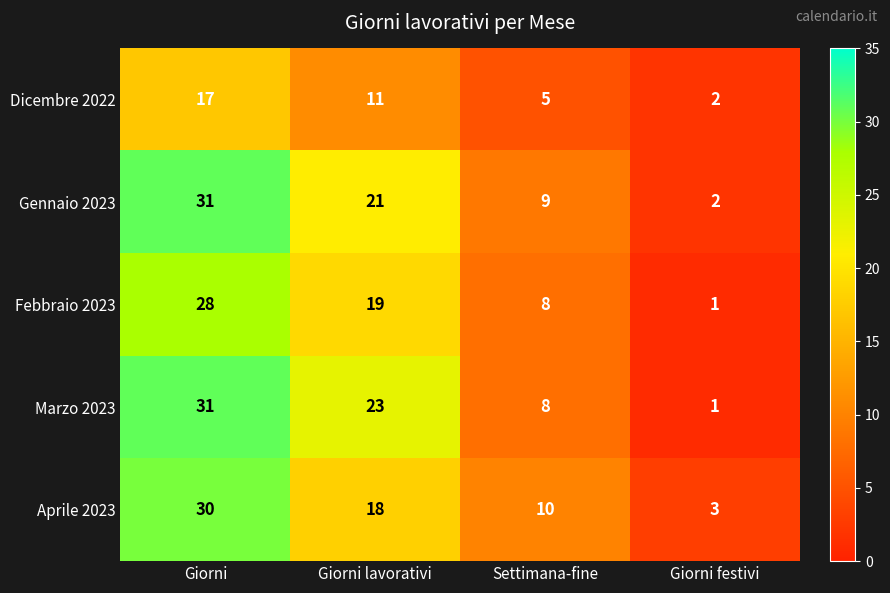

List the labels in order of Aprile 2023 value, smallest first.

Giorni festivi, Settimana-fine, Giorni lavorativi, Giorni